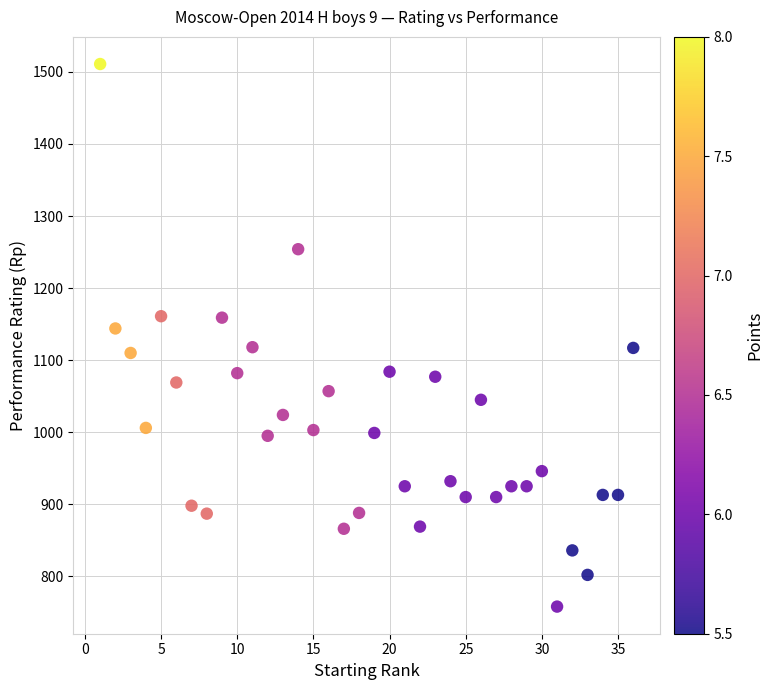

What is the range of X values (max minus min)?

35